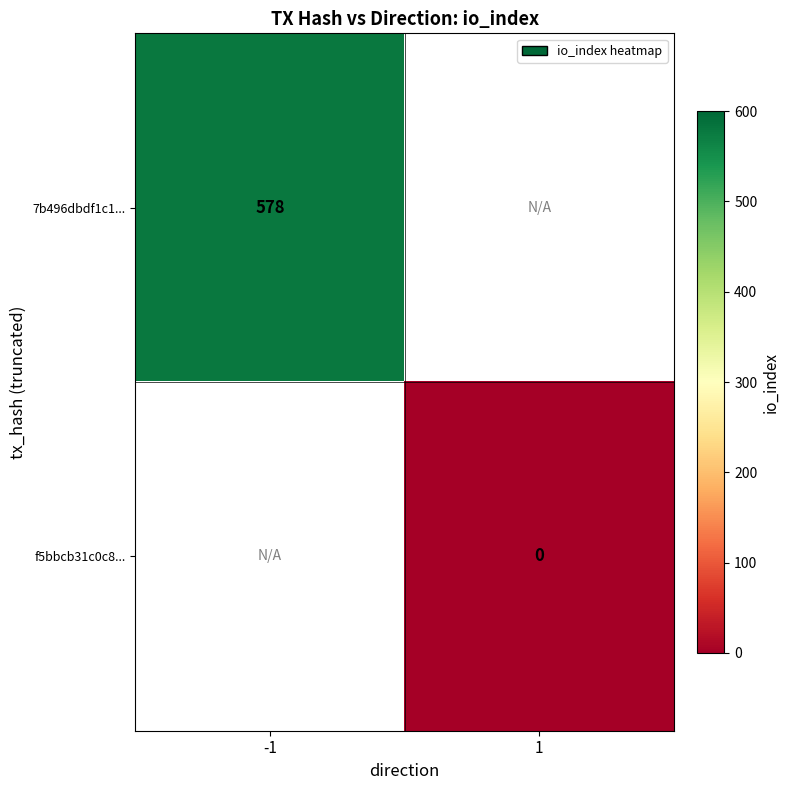

List the series in order of their peak value, highest first.

7b496dbdf1c1..., f5bbcb31c0c8...